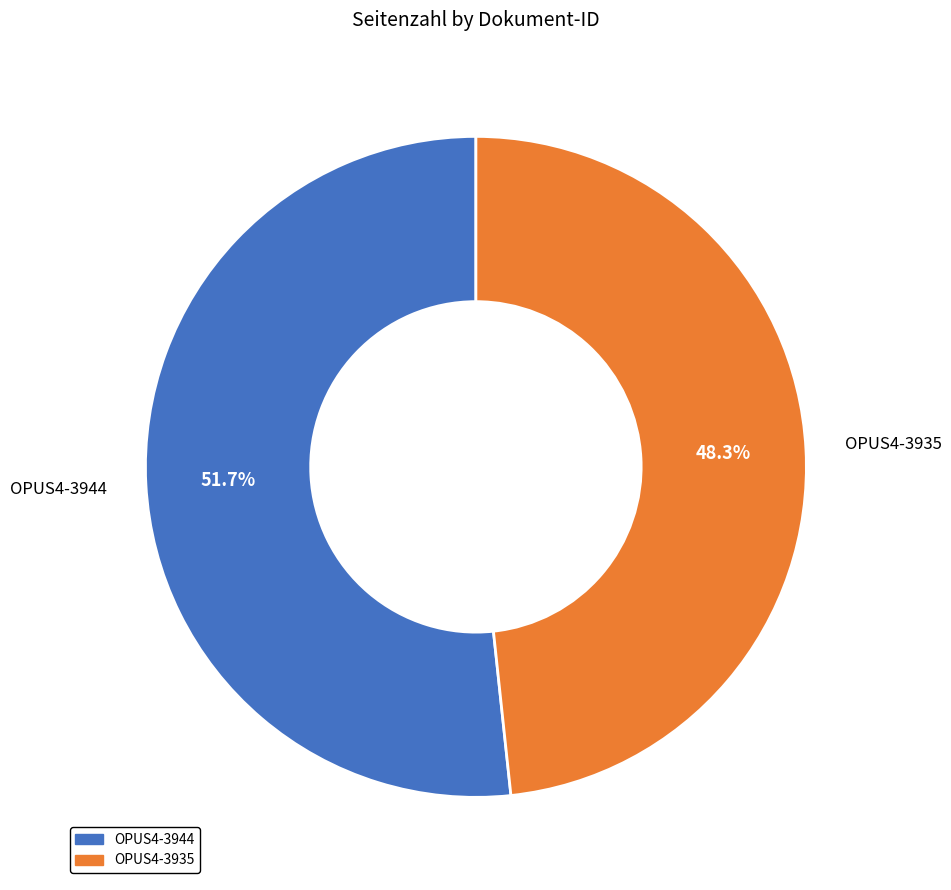

Combined, what portion of the pie is OPUS4-3935 and OPUS4-3944?

100.0%